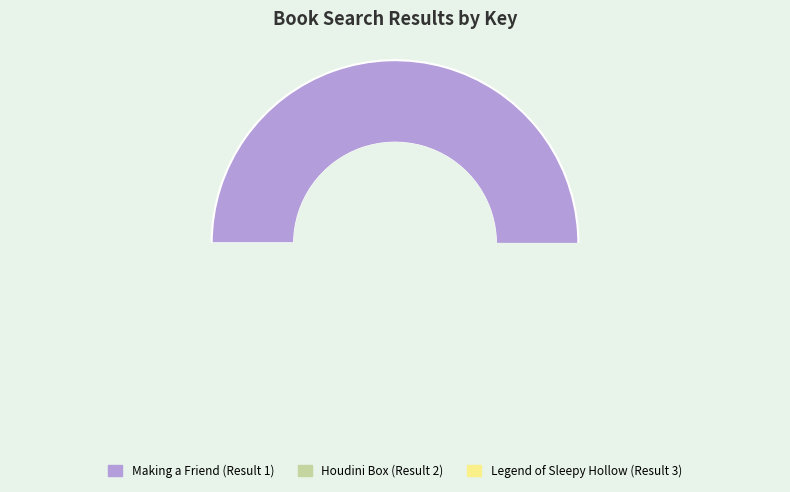

Is there a majority slice in this chart?

Yes